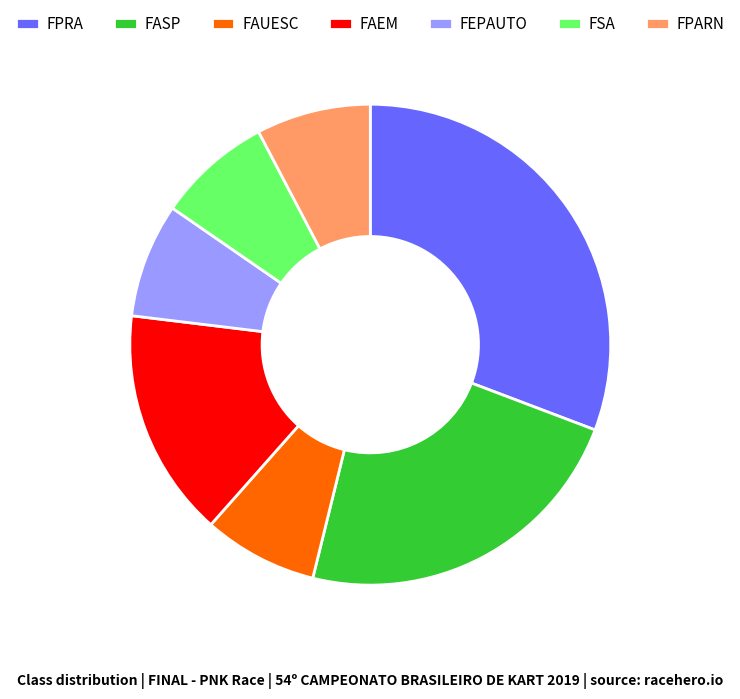

Do FPRA and FAEM together represent more than half of the pie?

No